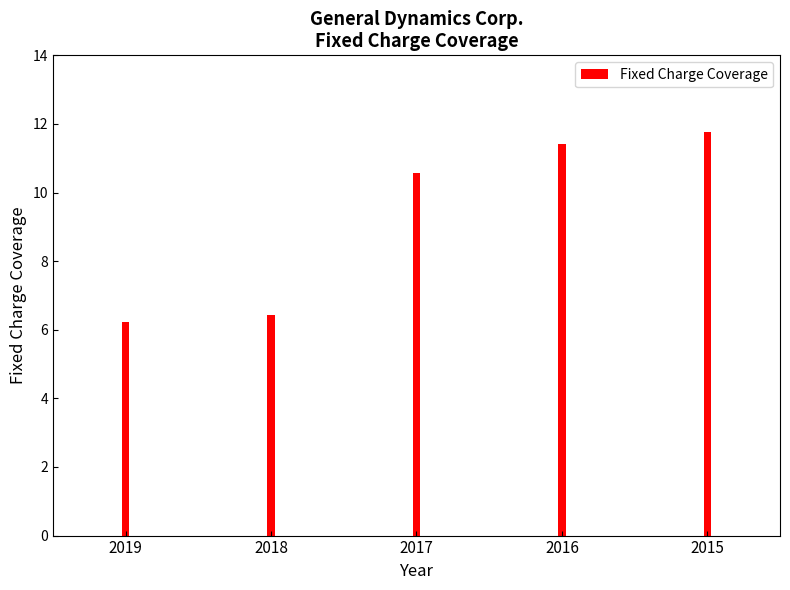

True or false: the data shows 3.5 at 2017.

False